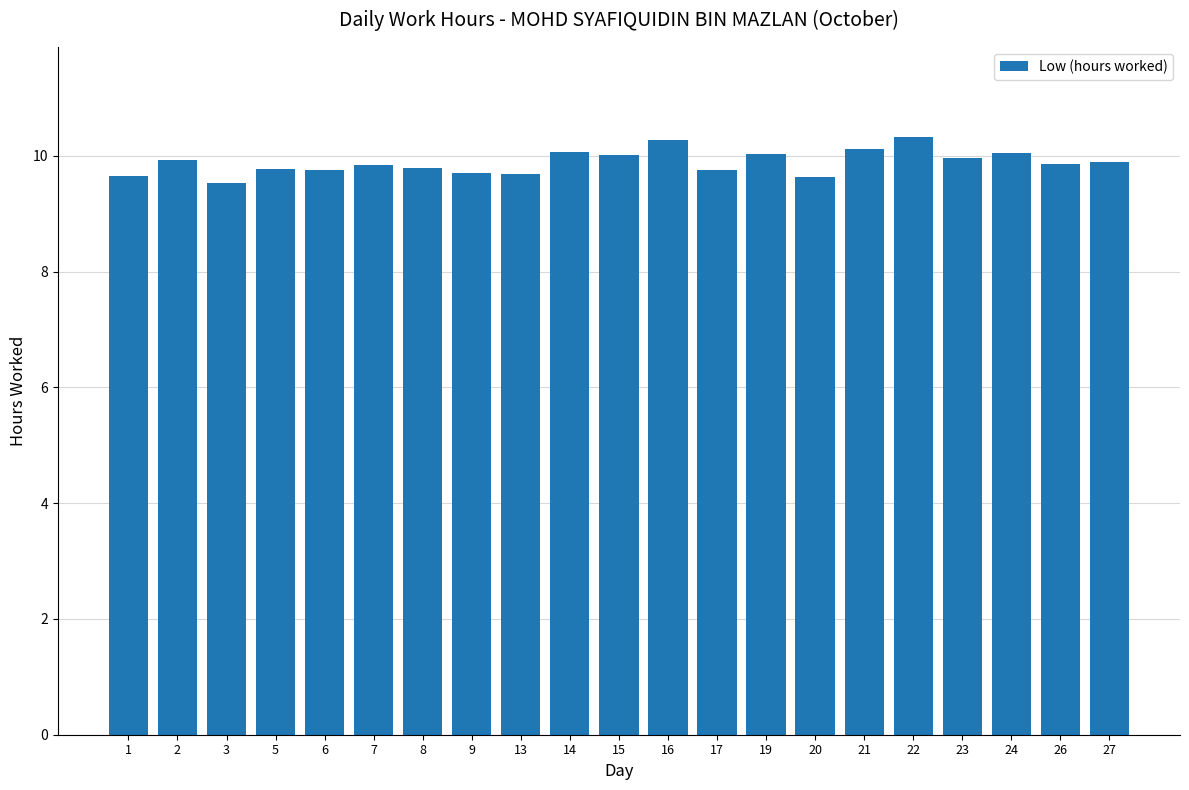

What is the sum of the values at 21 and 5?

19.9